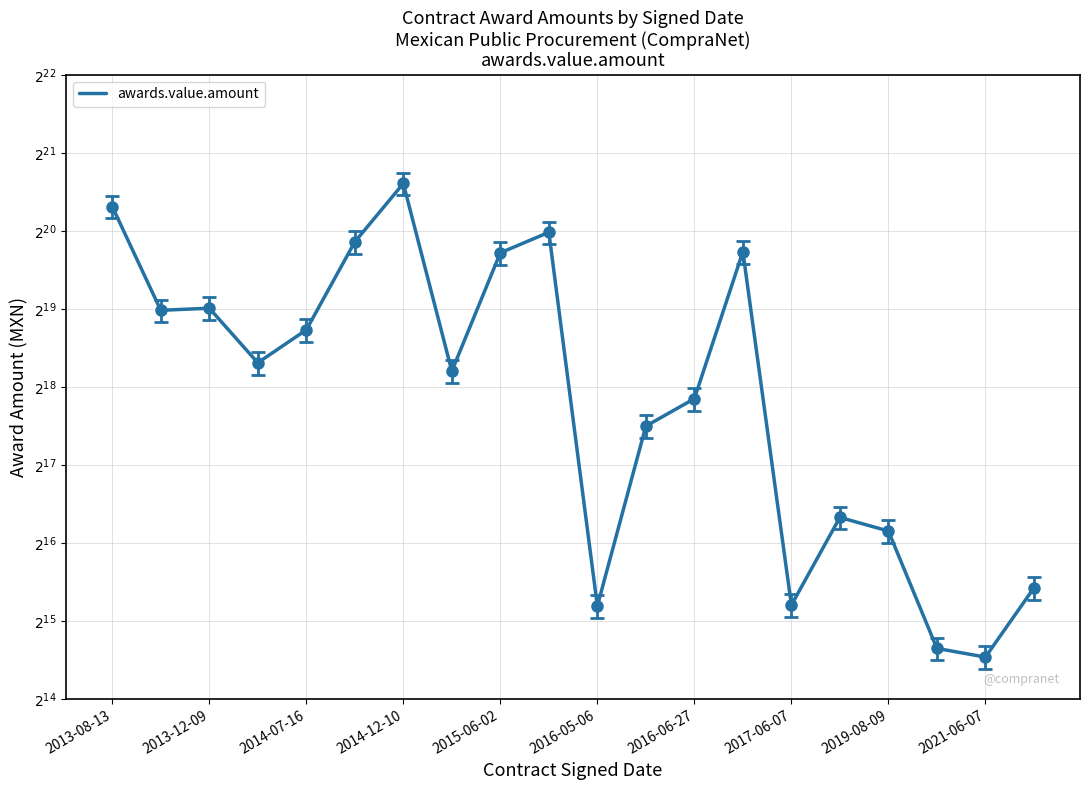

How many distinct data groups are displayed?

1